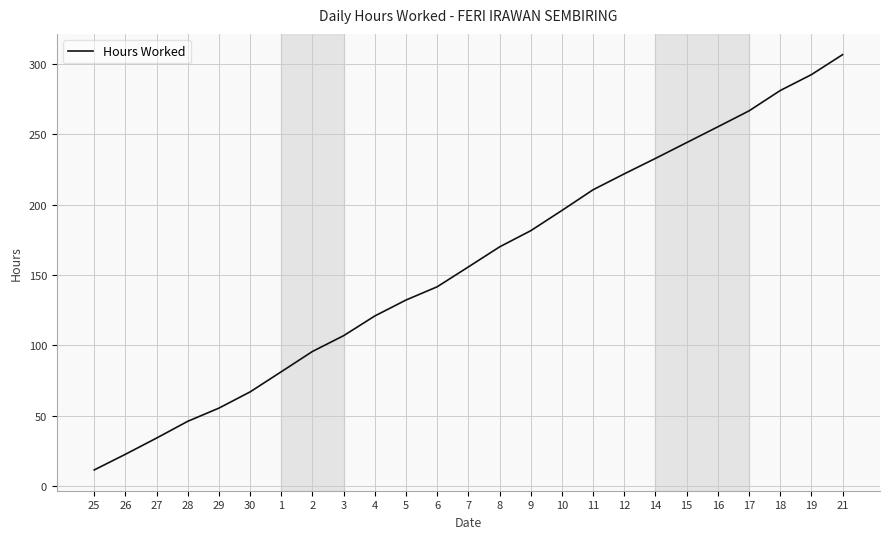

What position from the left is 8?

14